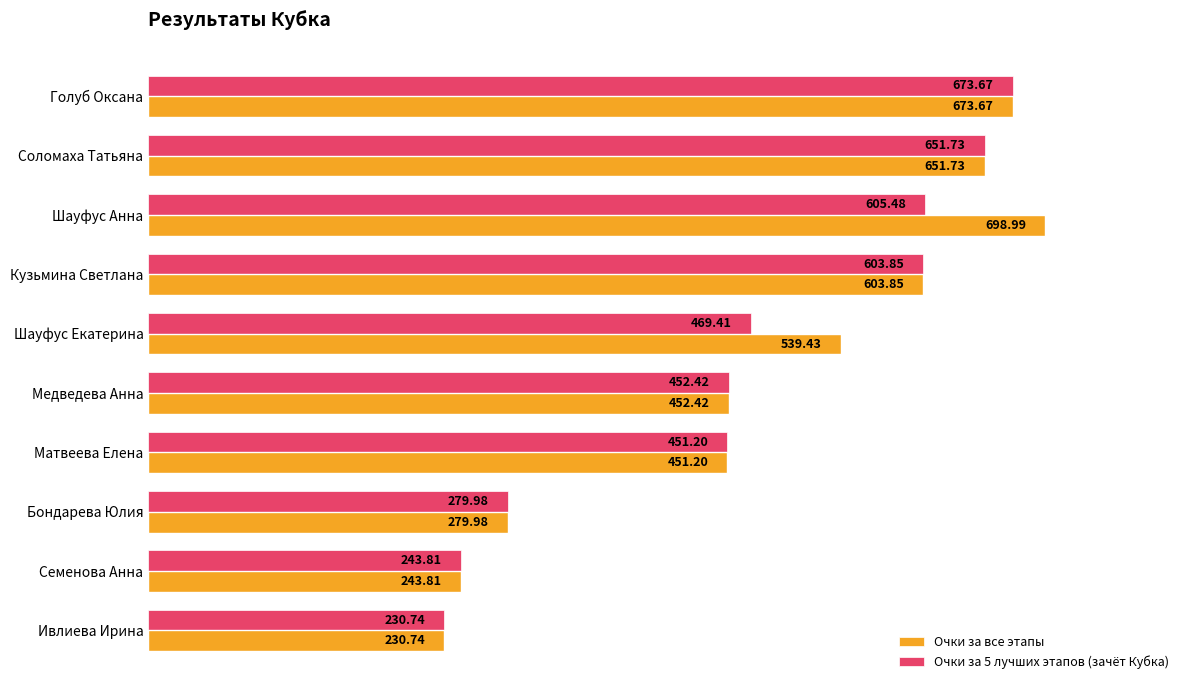

What is the sum of the Очки за 5 лучших этапов (зачёт Кубка) values at Кузьмина Светлана and Ивлиева Ирина?

834.6